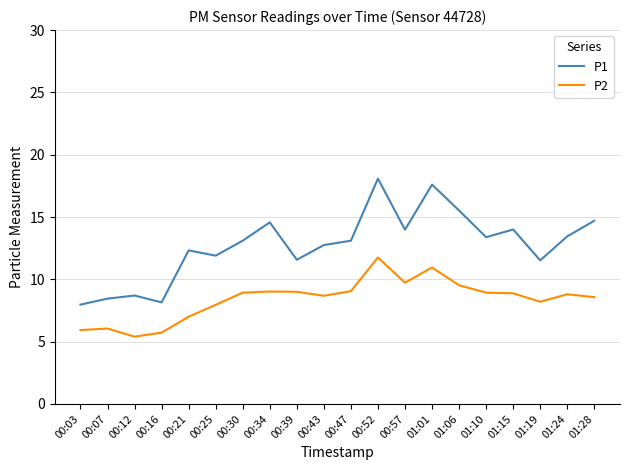

Where is the first local minimum for P2?

00:12